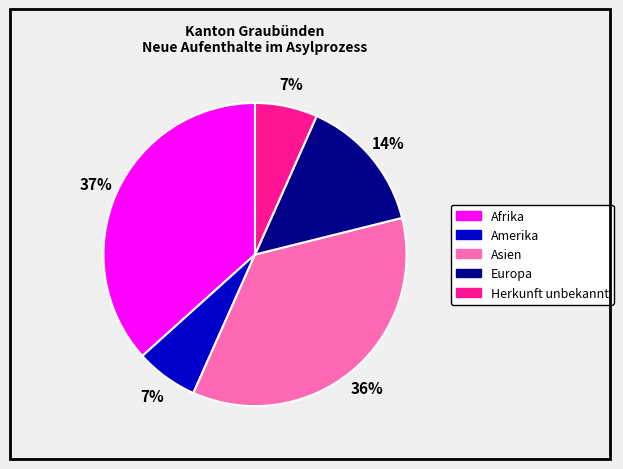

What is the largest slice in the pie chart?

Afrika